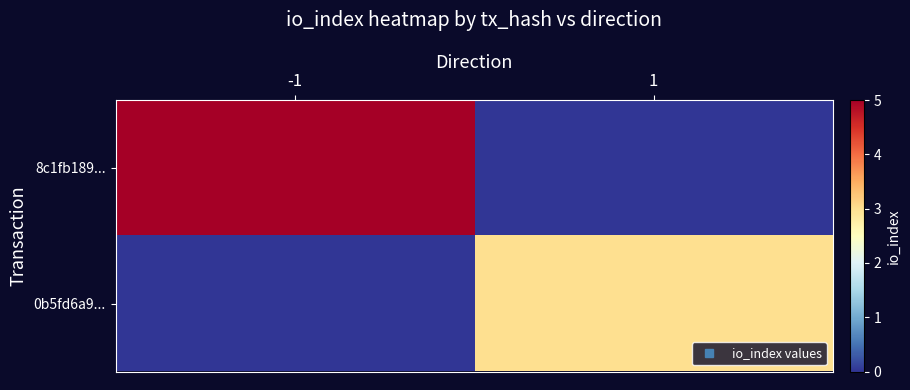

What is the spread (max minus min) of values at -1?

5